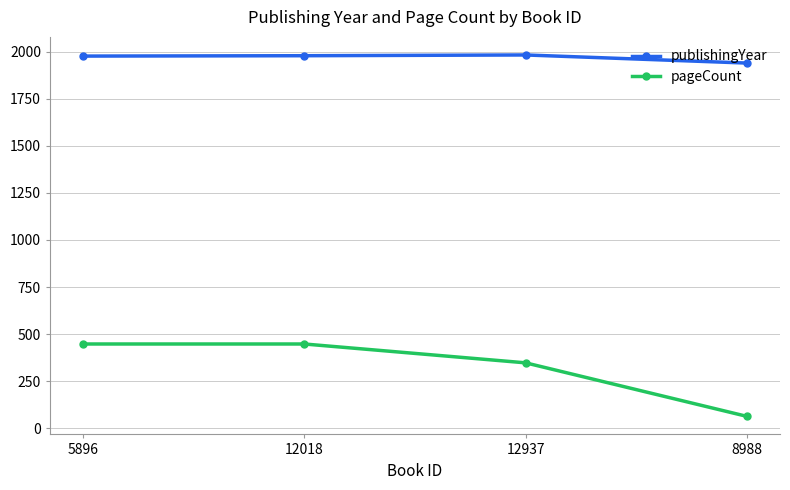

What are all the series names shown in the legend?

publishingYear, pageCount